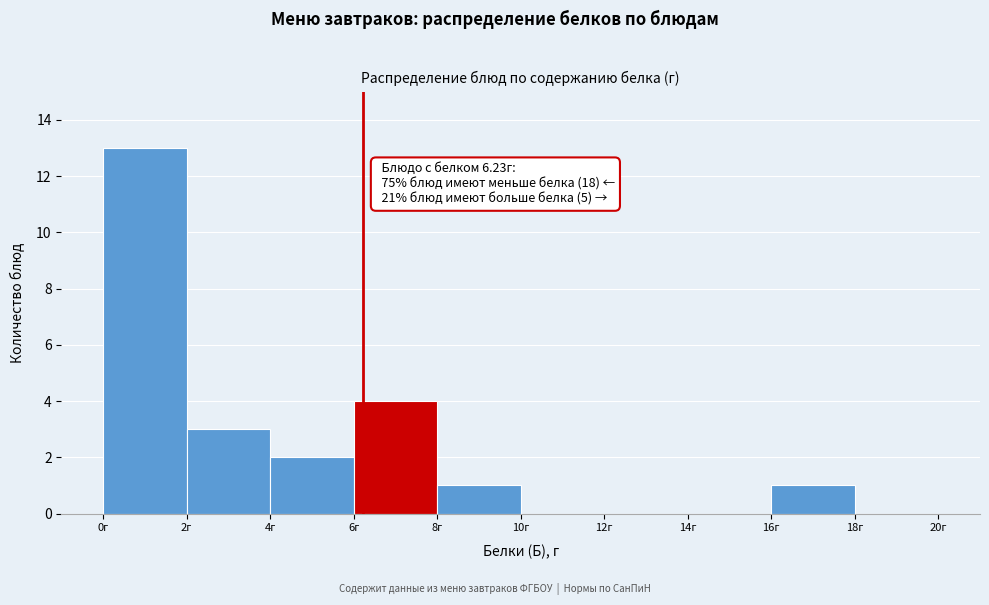

Over which range of the x-axis is the bar tallest?

0 to 2